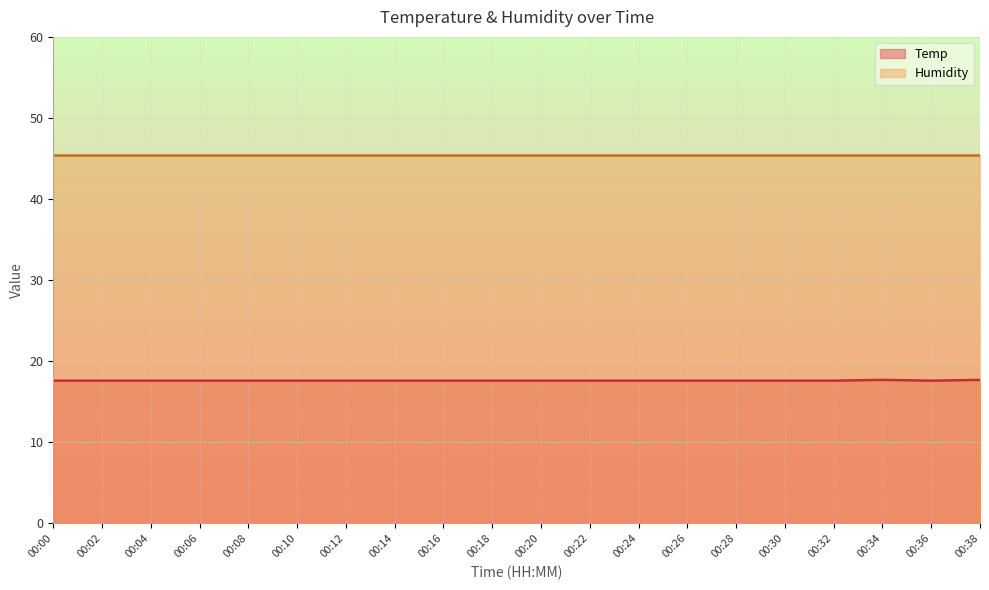

What is the sum of the values at 00:38 and 00:14?

35.3